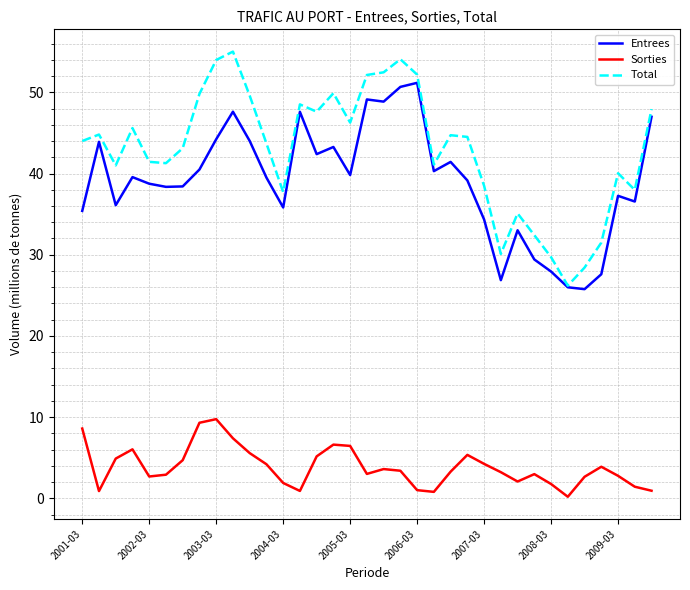

What is the greatest value displayed?

55.0